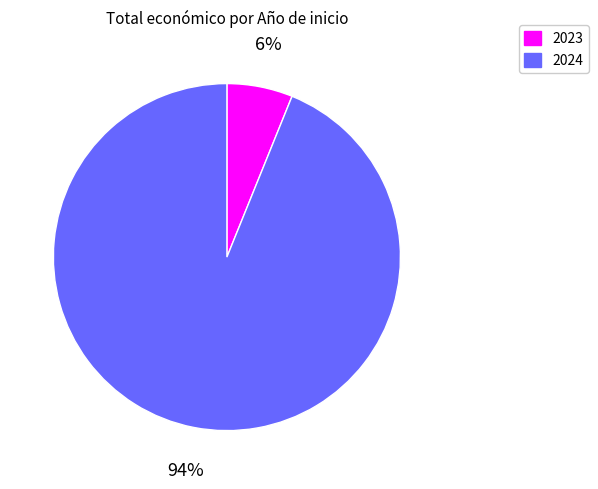

To the nearest percent, what is the difference between the largest and smallest slice percentages?

88%